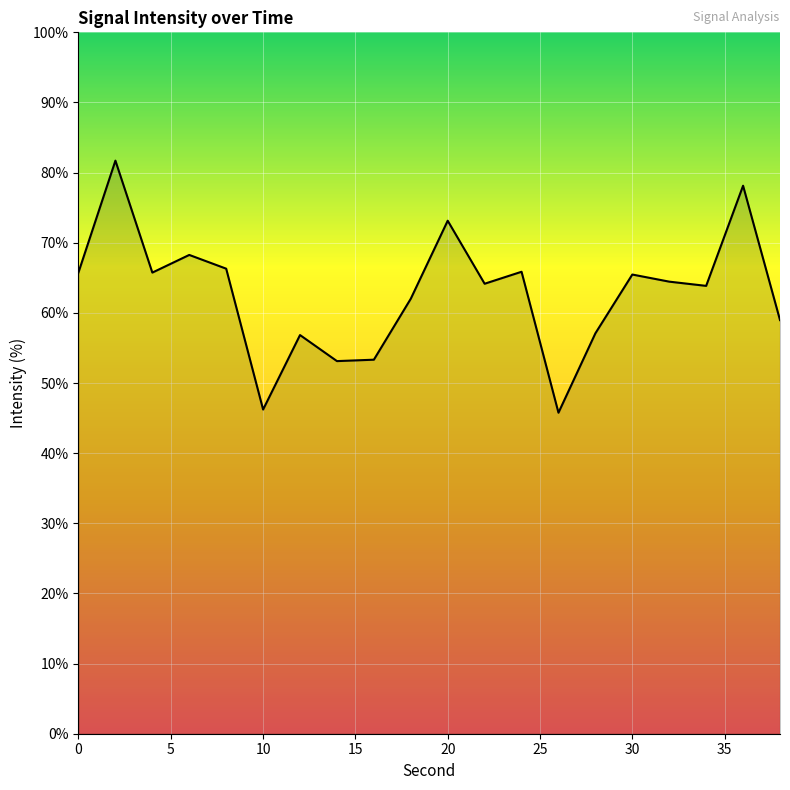

What is the minimum value shown in the chart?

45.8